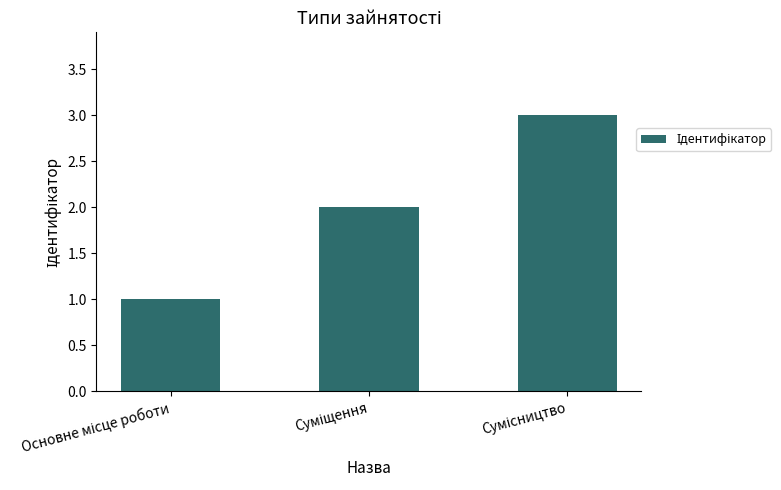

What is the minimum value shown in the chart?

1